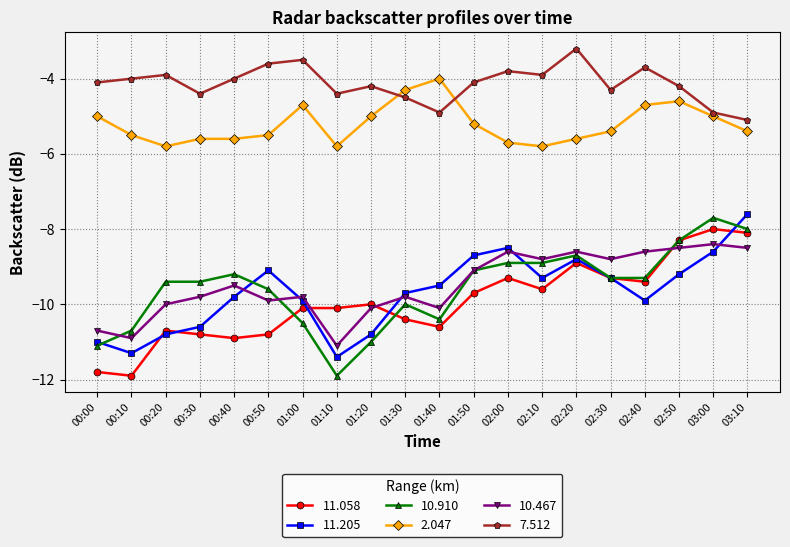

Which series has the largest range (max minus min)?

10.910